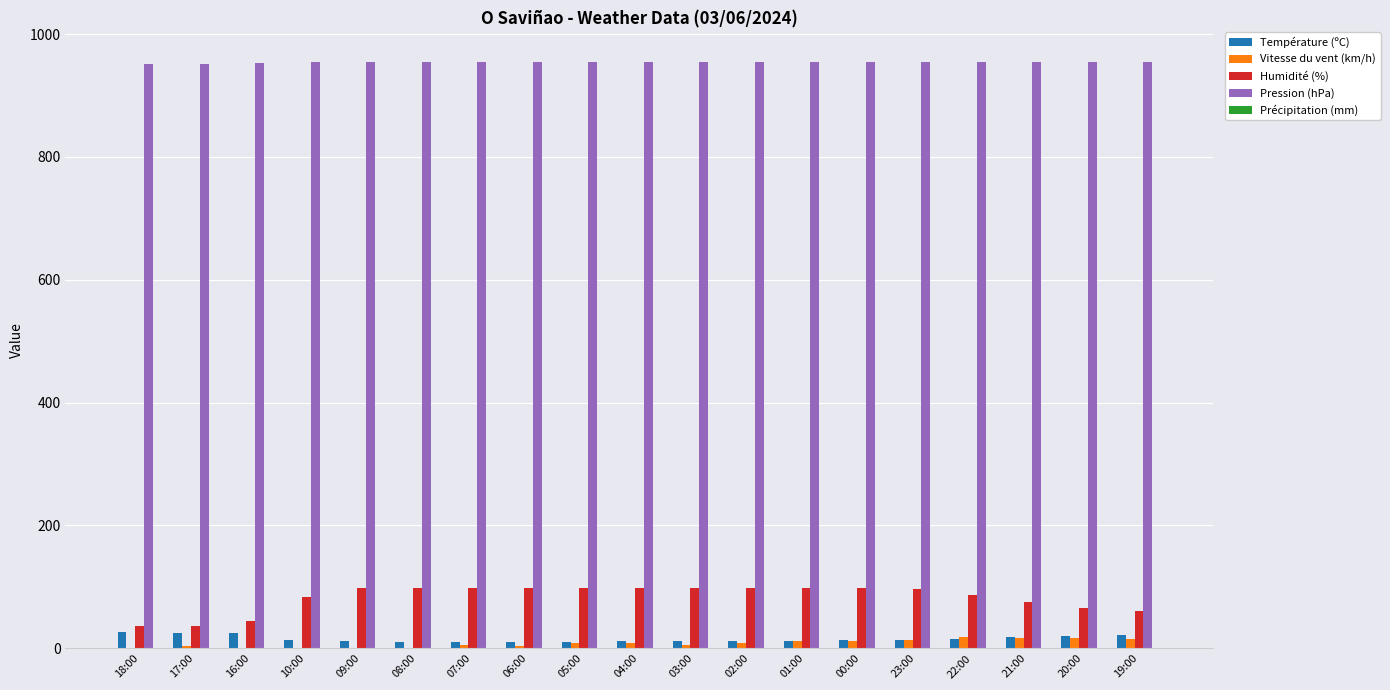

How many groups of bars are there?

19